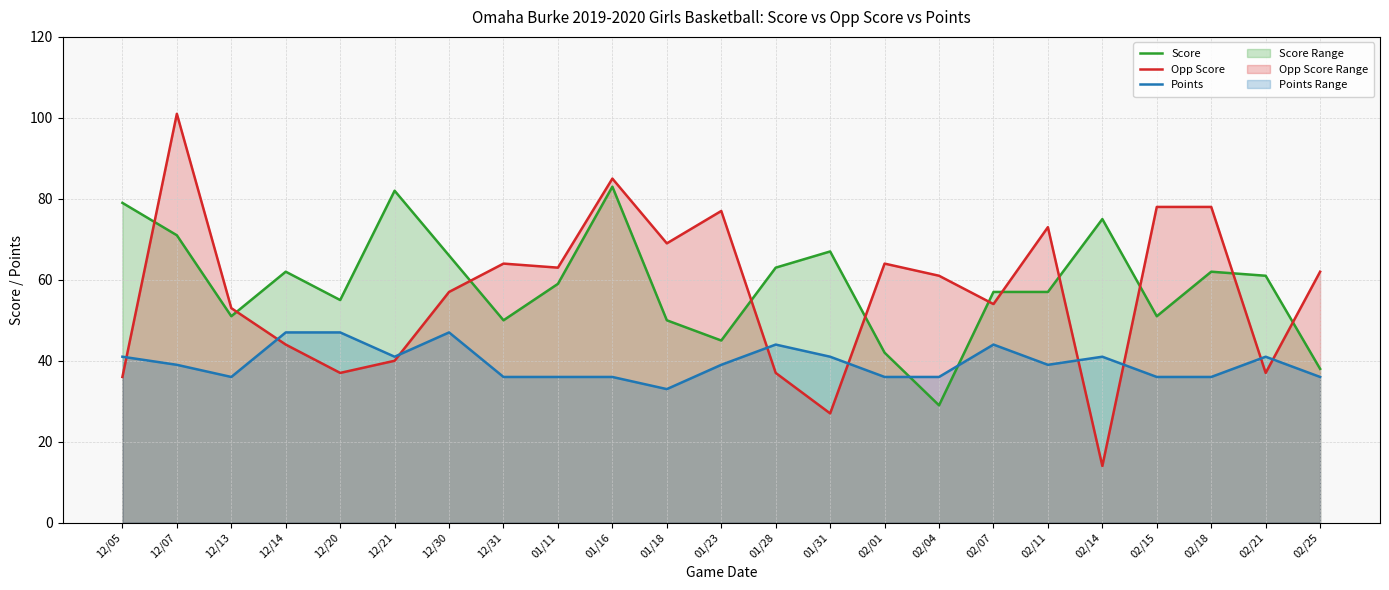

Rank the categories by Opp Score value from highest to lowest.

12/07, 01/16, 02/15, 02/18, 01/23, 02/11, 01/18, 12/31, 02/01, 01/11, 02/25, 02/04, 12/30, 02/07, 12/13, 12/14, 12/21, 12/20, 01/28, 02/21, 12/05, 01/31, 02/14